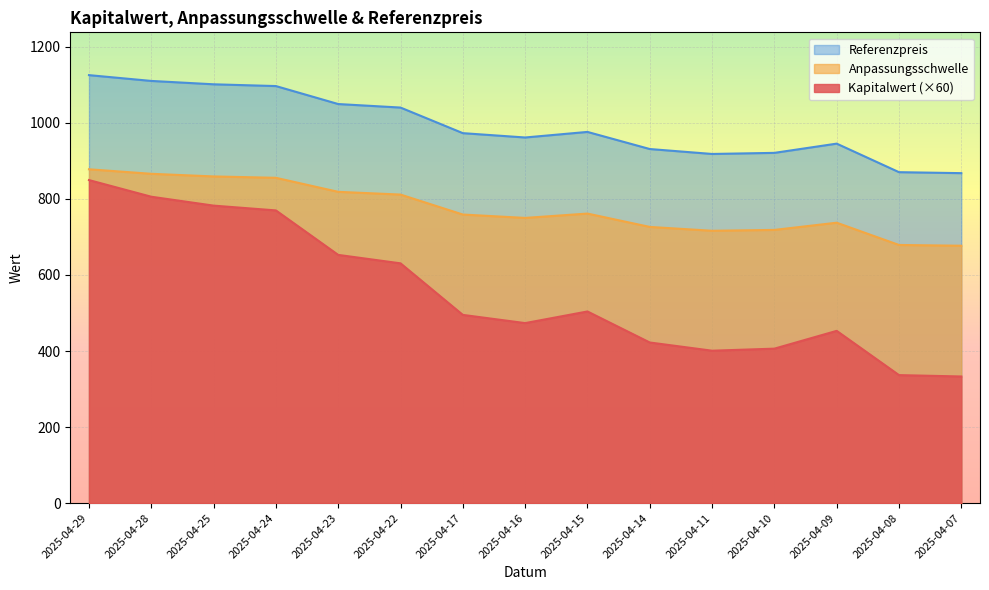

At which category is the sum across all series the highest?

2025-04-29